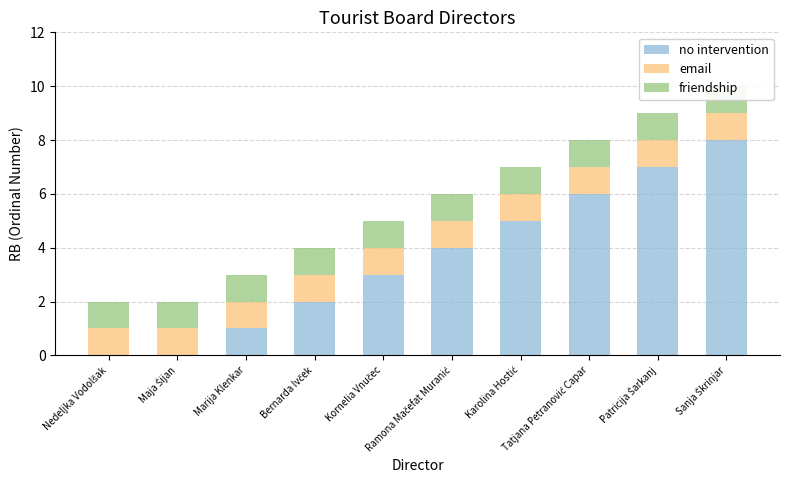

How many values in no intervention are above zero?

8